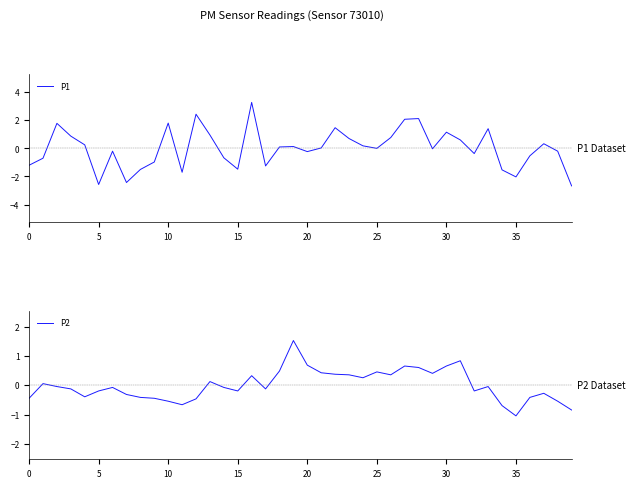

In P1, how many points are higher than both neighbors (excluding endpoints)?

11